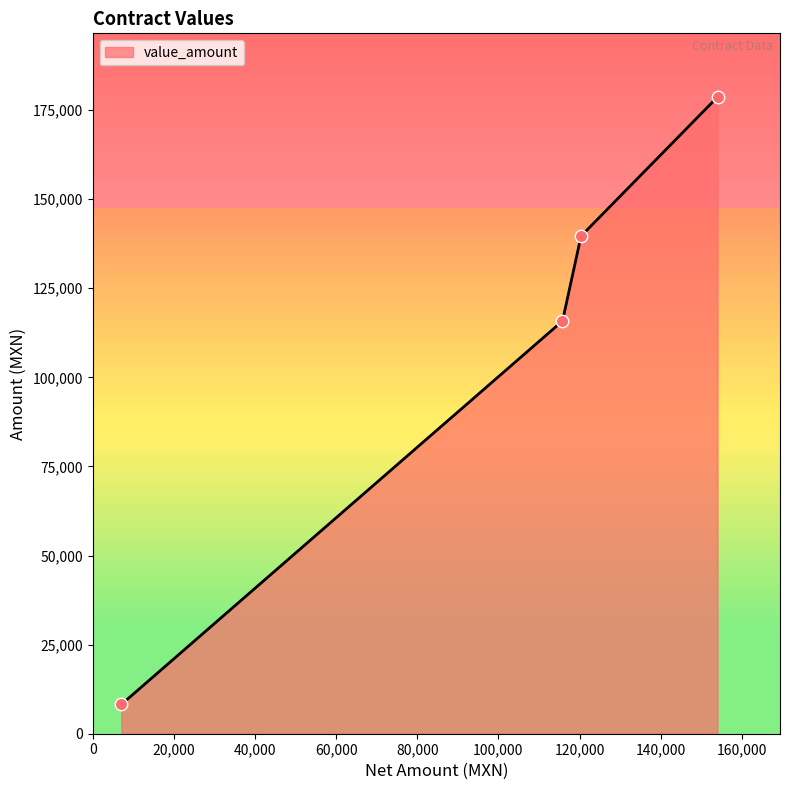

True or false: there are more than 2 points higher than both neighbors.

False